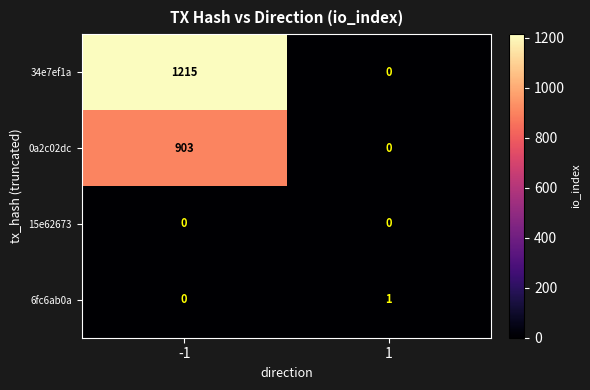

What is the spread (max minus min) of values at 1?

1